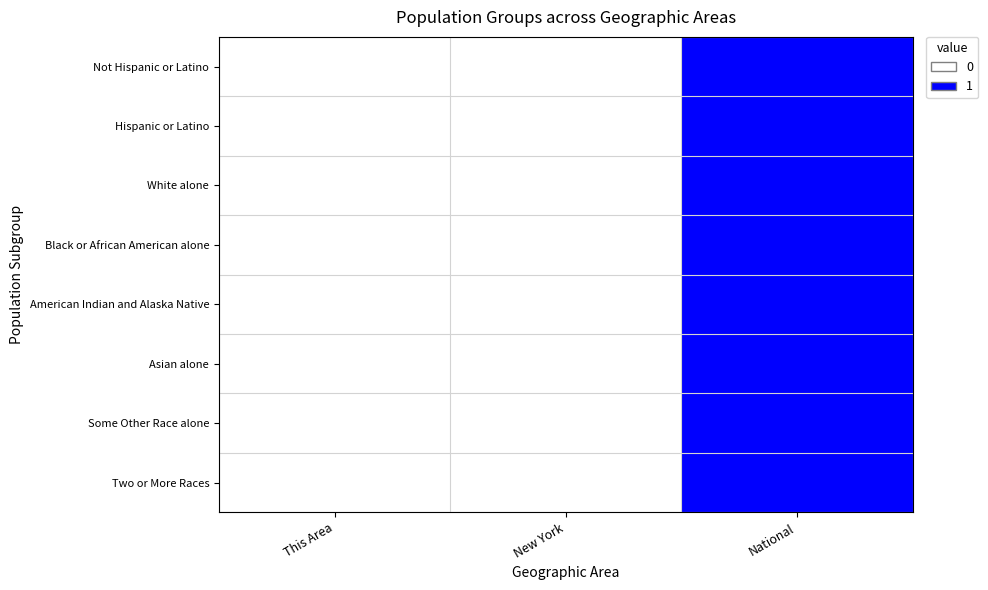

Rank the series at National from lowest to highest value.

Not Hispanic or Latino, Hispanic or Latino, White alone, Black or African American alone, American Indian and Alaska Native, Asian alone, Some Other Race alone, Two or More Races